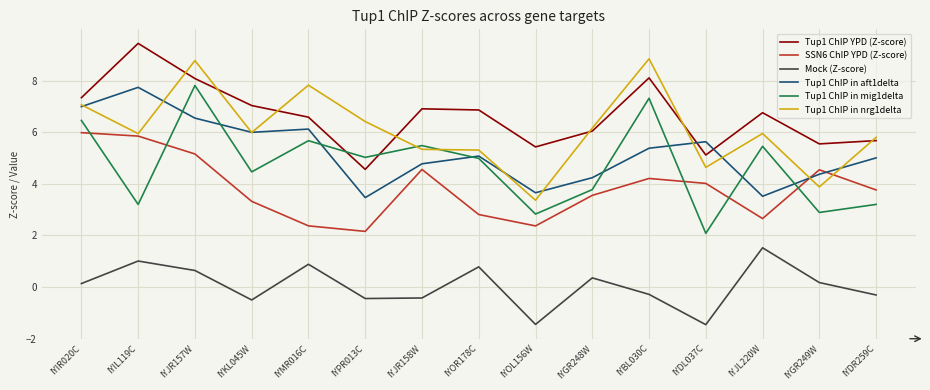

How many lines are shown in the chart?

6